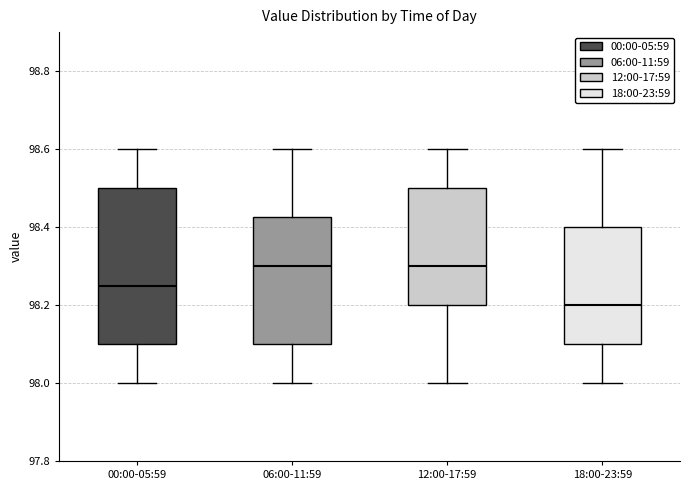

Where is the upper edge of the box for 12:00-17:59 on the y-axis? The values are not printed on the chart, so give them approximately, as read against the axis.

98.50